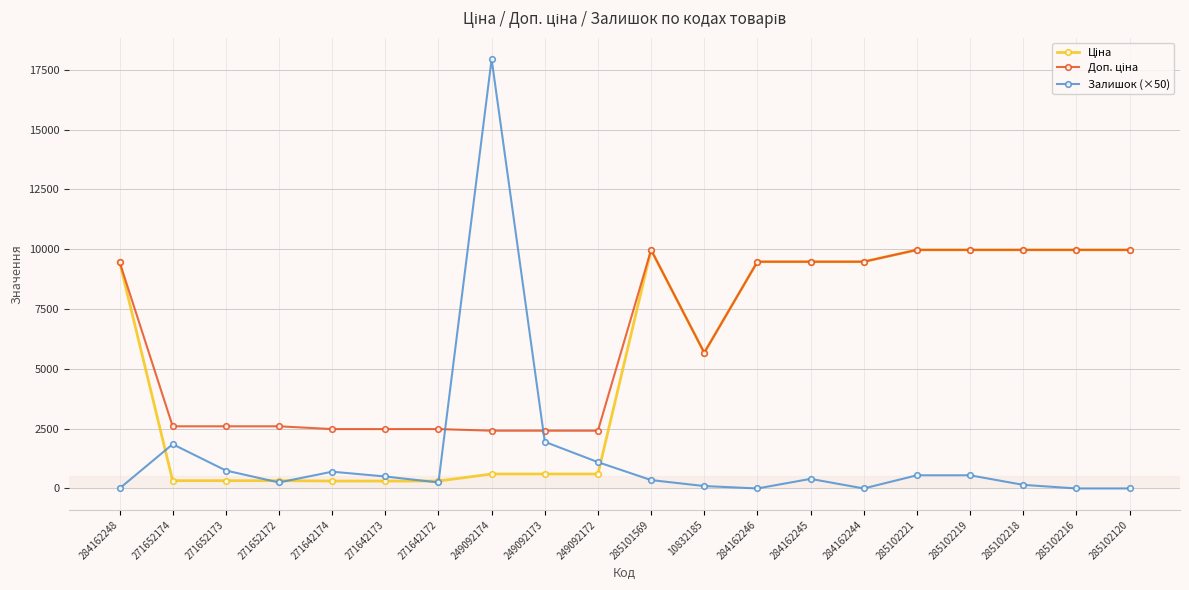

How many distinct data groups are displayed?

3